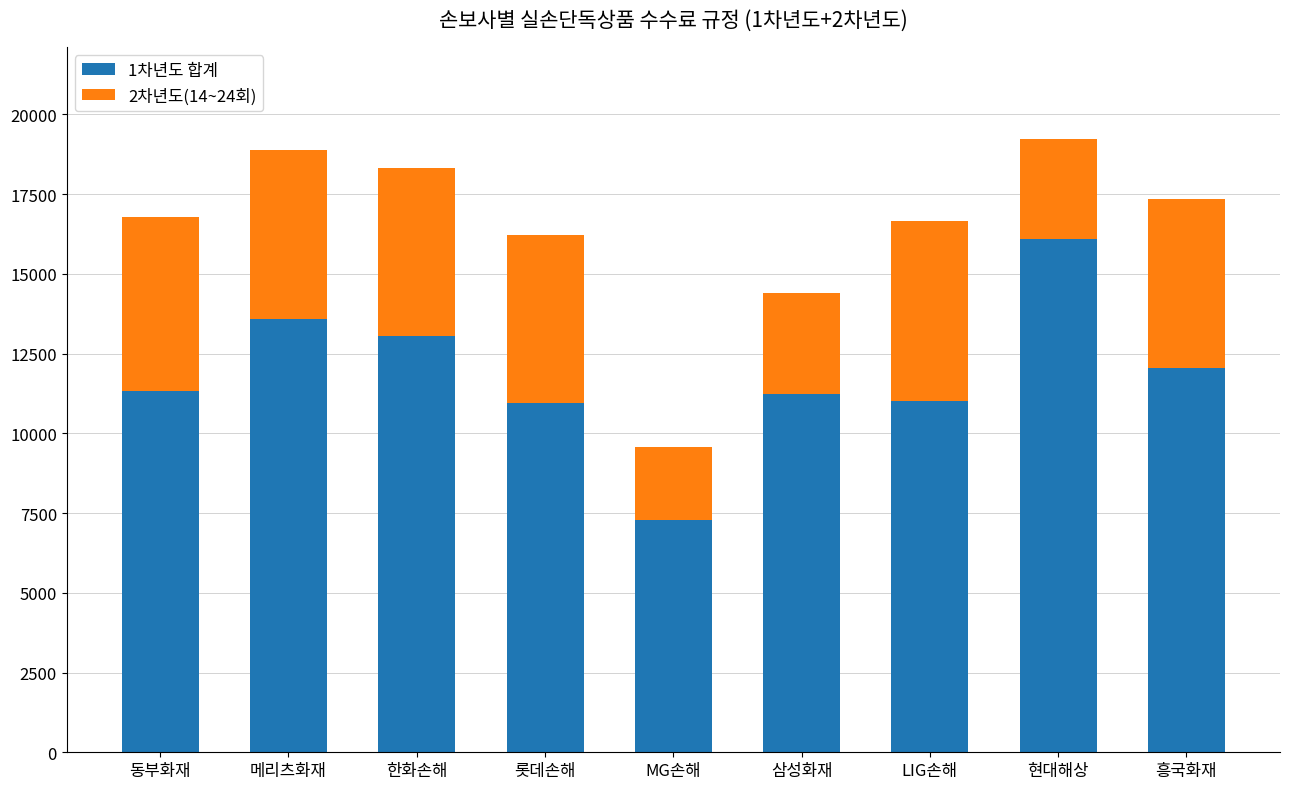

The 1차년도 합계 series shows 3820.7 at LIG손해. True or false?

False